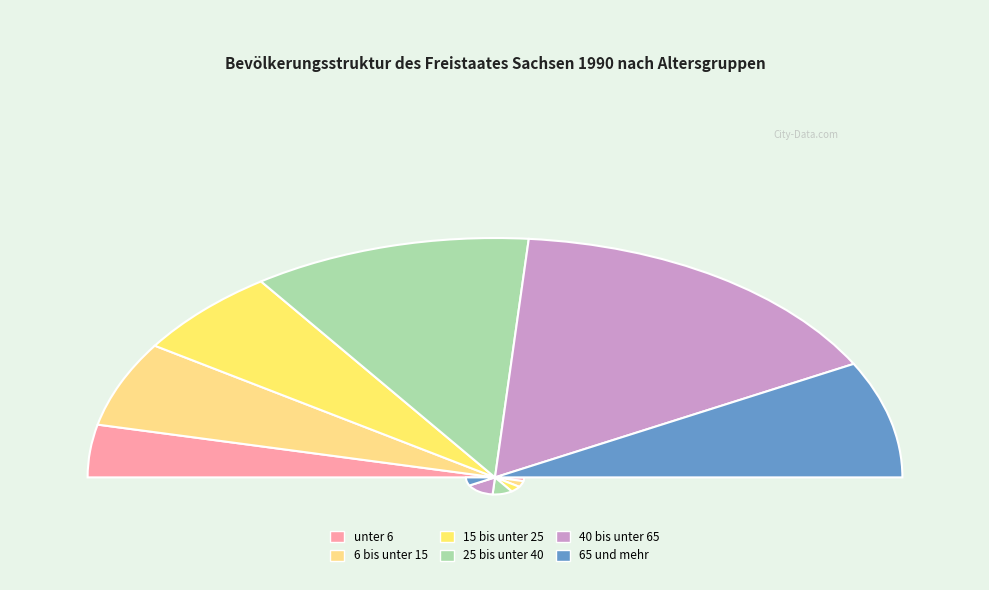

What is the ratio of the value at 65 und mehr to the value at unter 6?

2.2